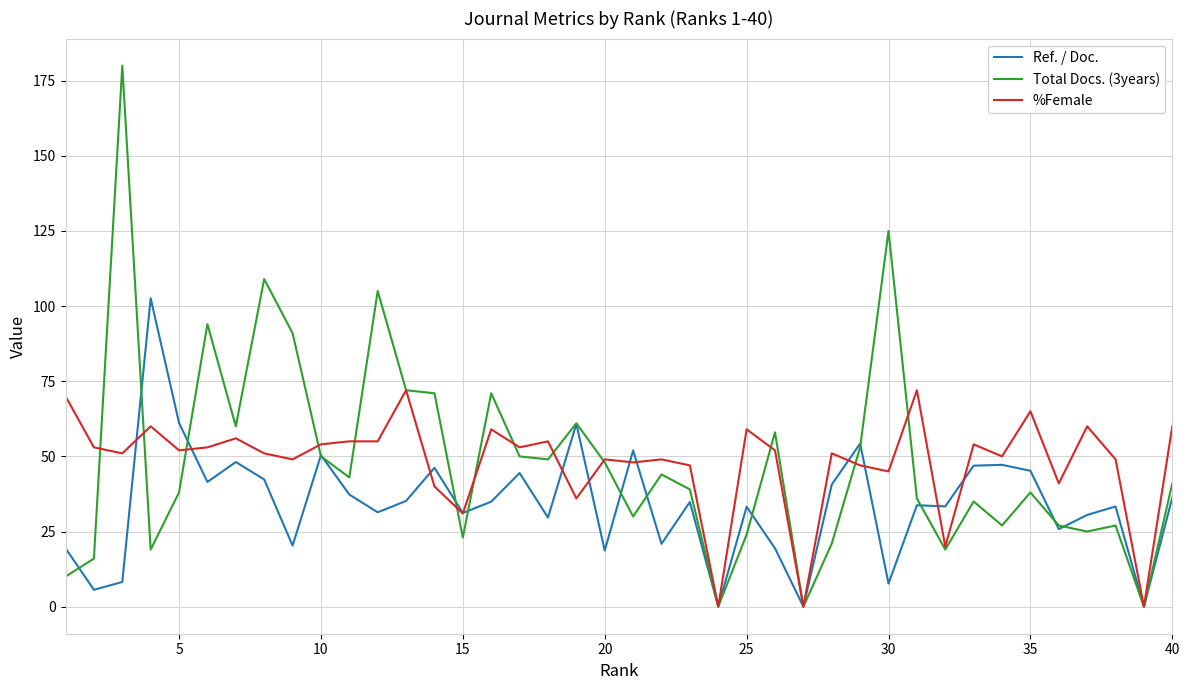

Which series has the widest spread of values?

Total Docs. (3years)